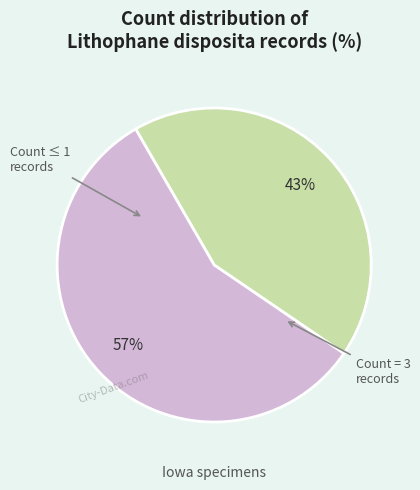

To the nearest percent, what is the difference between the largest and smallest slice percentages?

14%